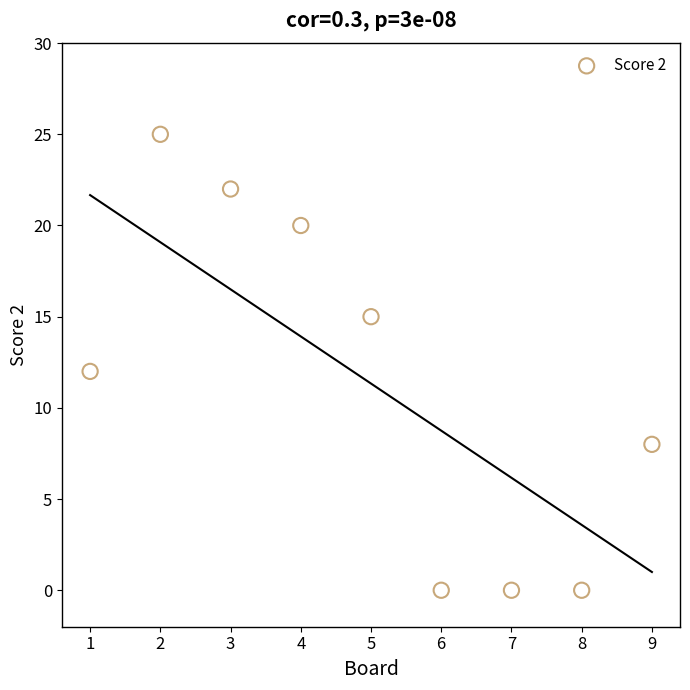

What is the range of X values (max minus min)?

8